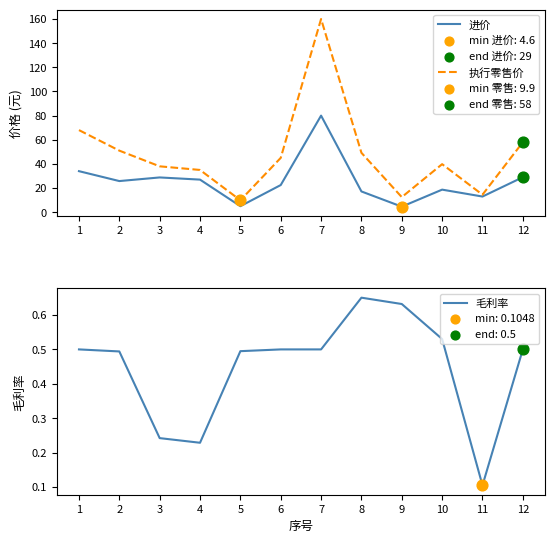

Which series contains the highest Y value?

执行零售价